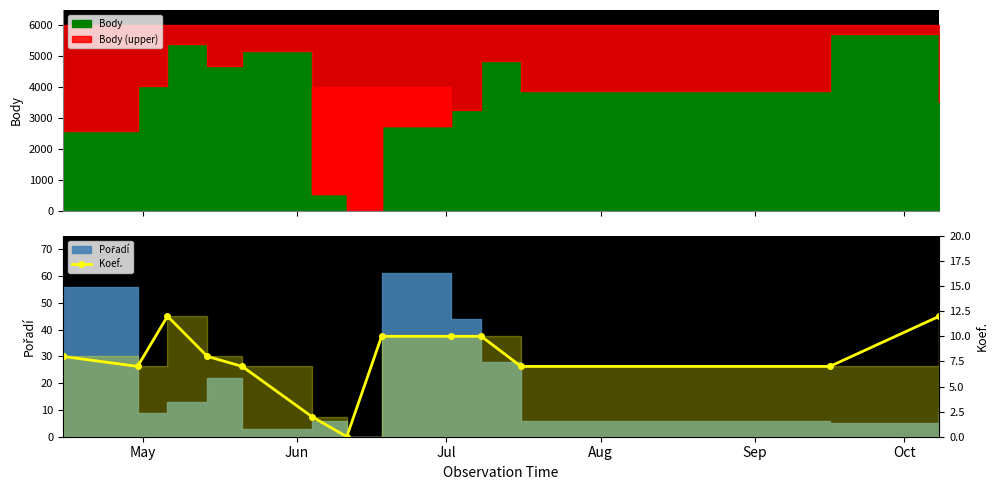

Which label corresponds to the largest value in the chart?

Aug